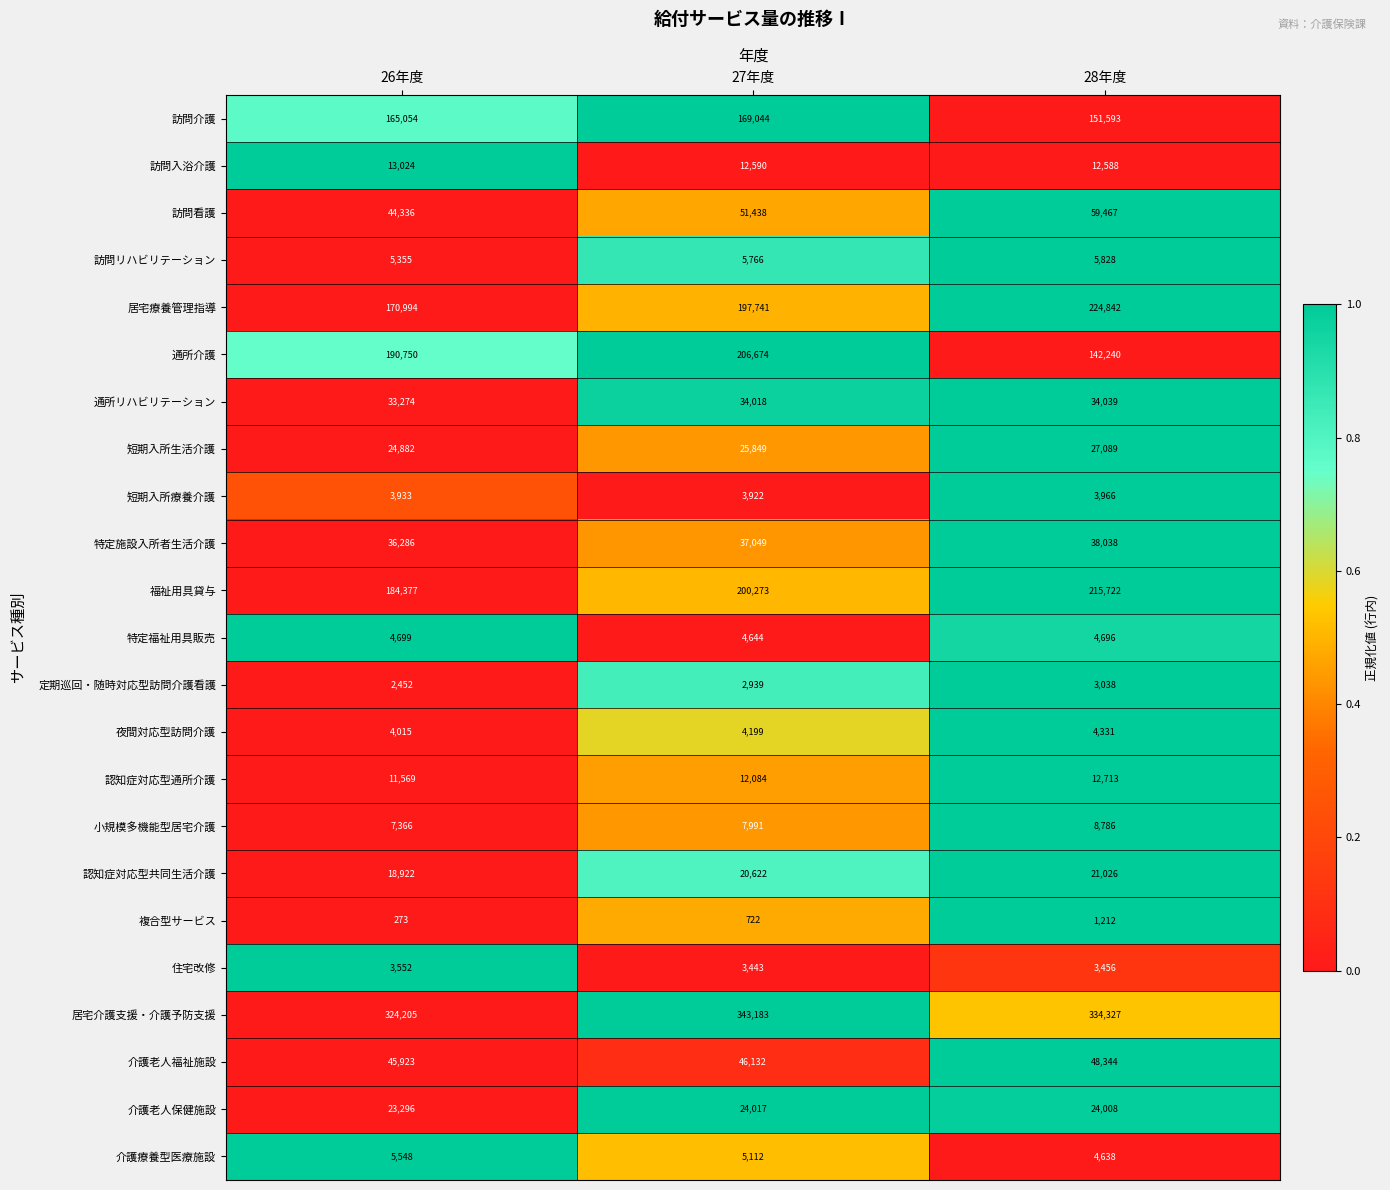

True or false: 定期巡回・随時対応型訪問介護看護 has a value of 3038 at 28年度.

True